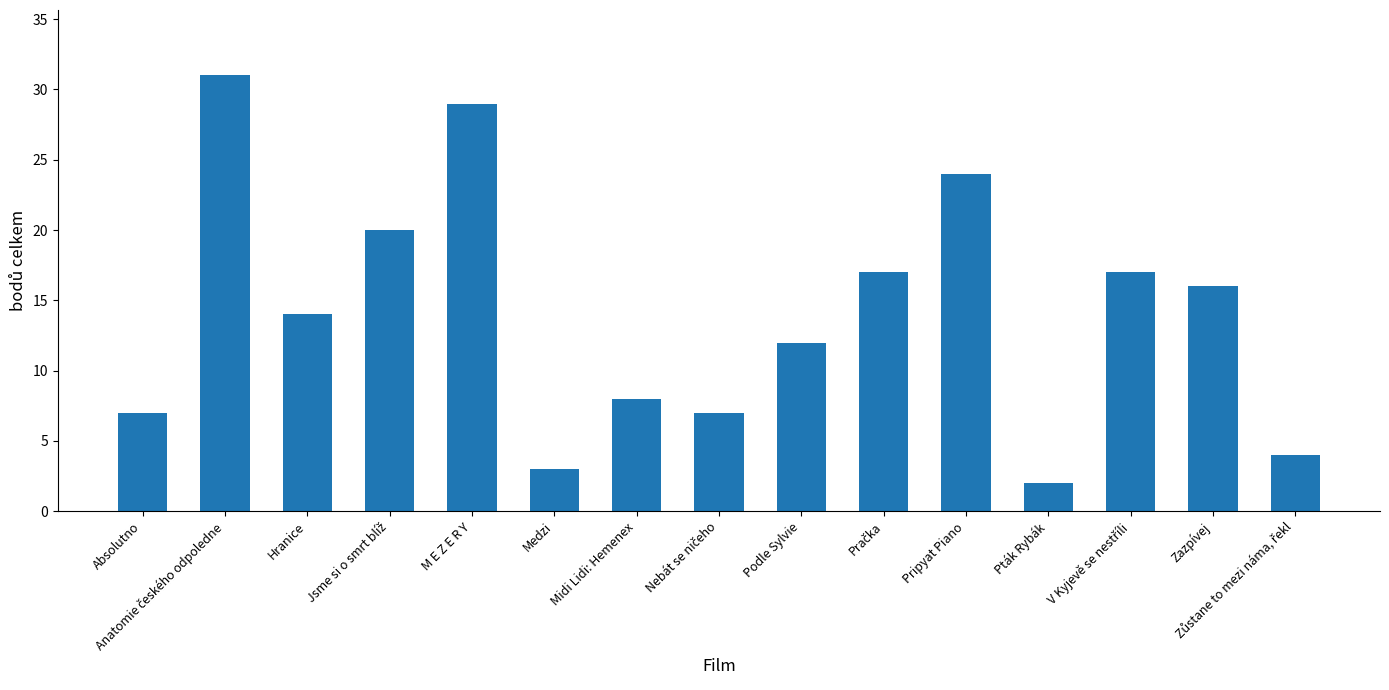

Approximately how many times larger is the value at Pripyat Piano compared to Hranice?

1.7